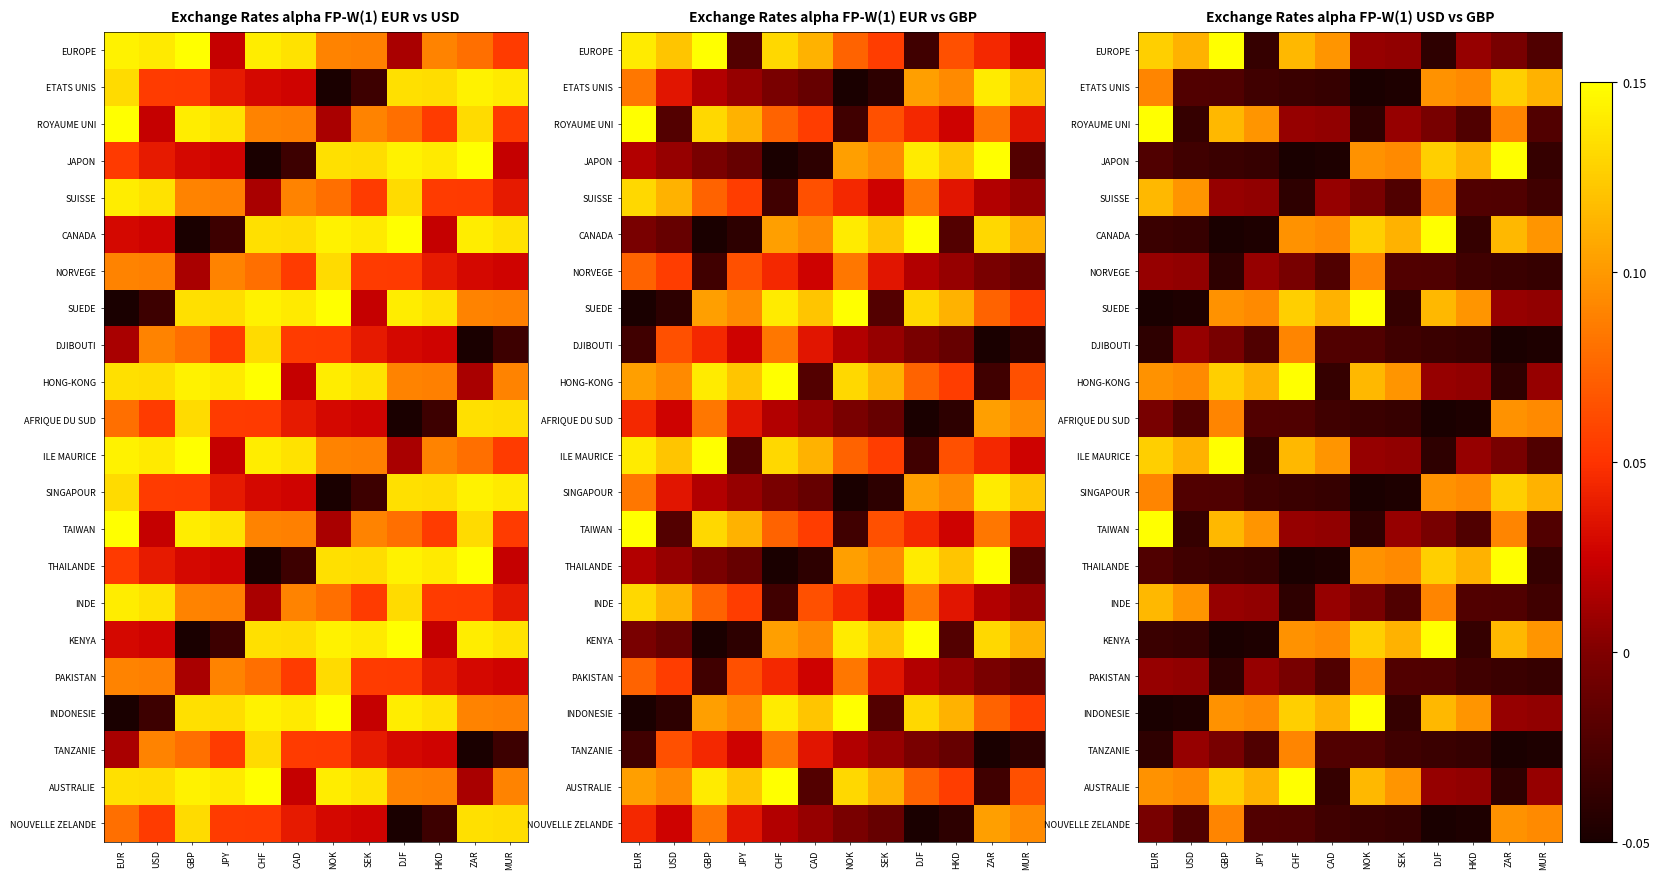

What is the total value across all series at GBP?

0.9